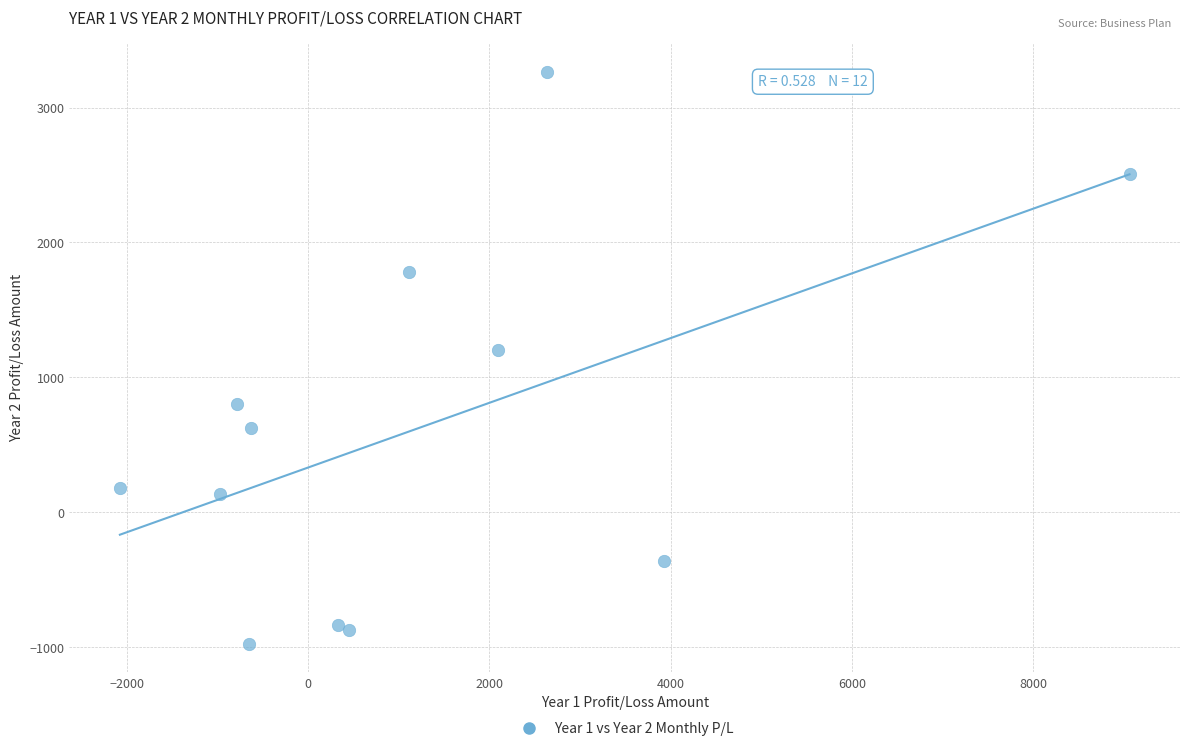

What Y value in the scatter plot is closest to 1144?

1205.6